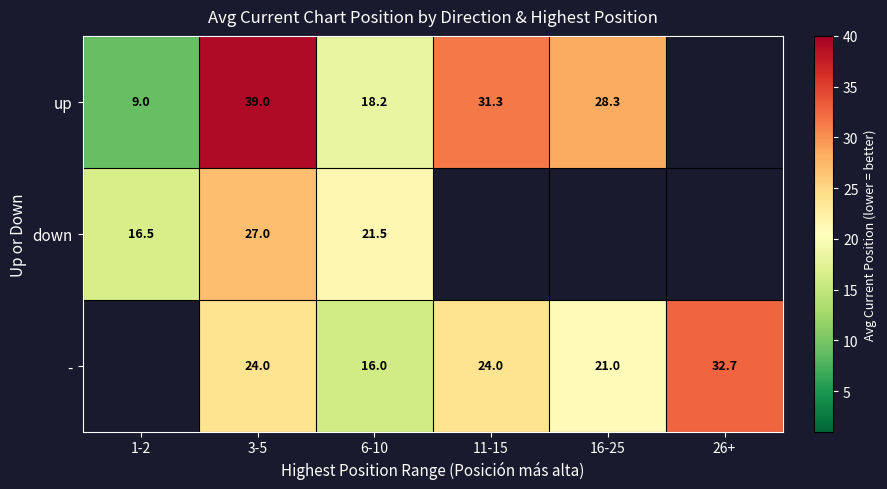

True or false: up has a value of 39.0 at 3-5.

True